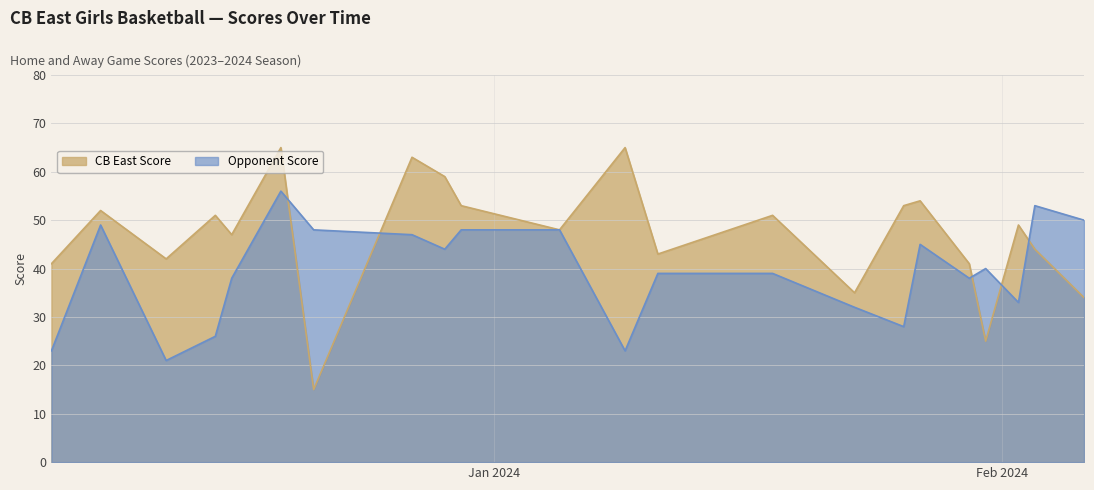

What is the value of the CB East Score point at the 8th from the left?

63